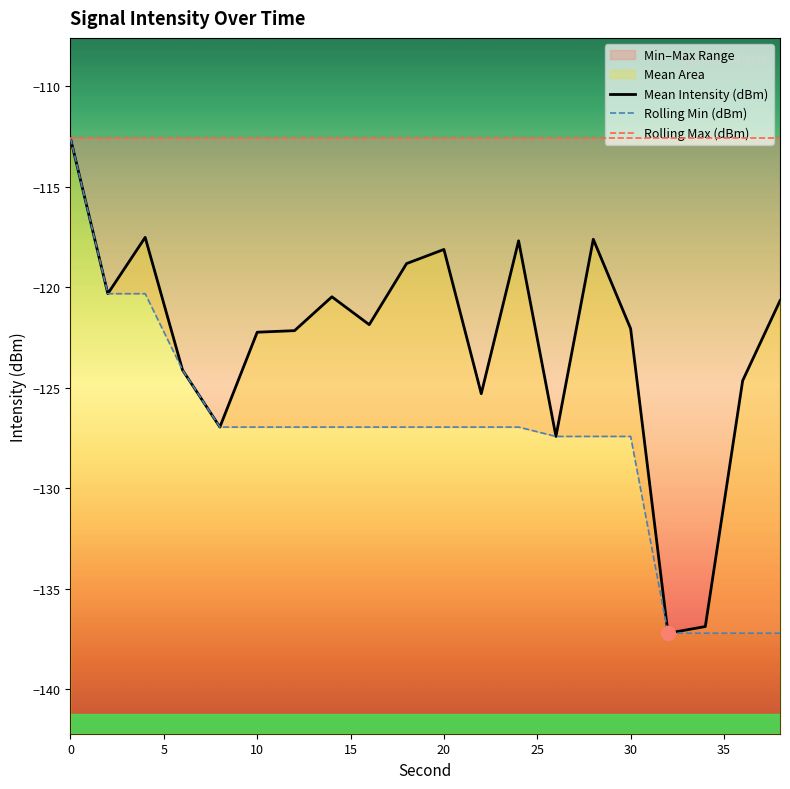

What is the value of the Rolling Min (dBm) point at the 9th from the left?

-127.0